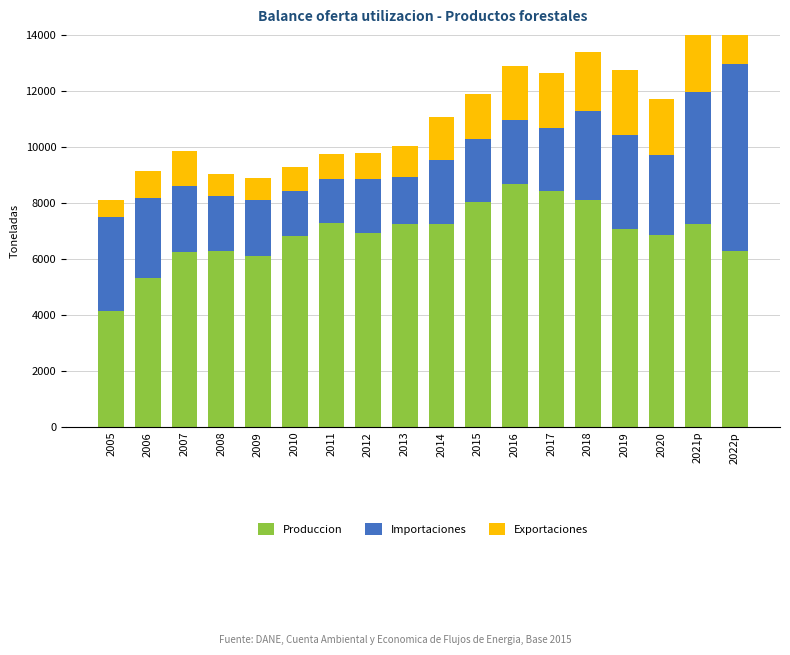

What is the sum of all Produccion values?

124315